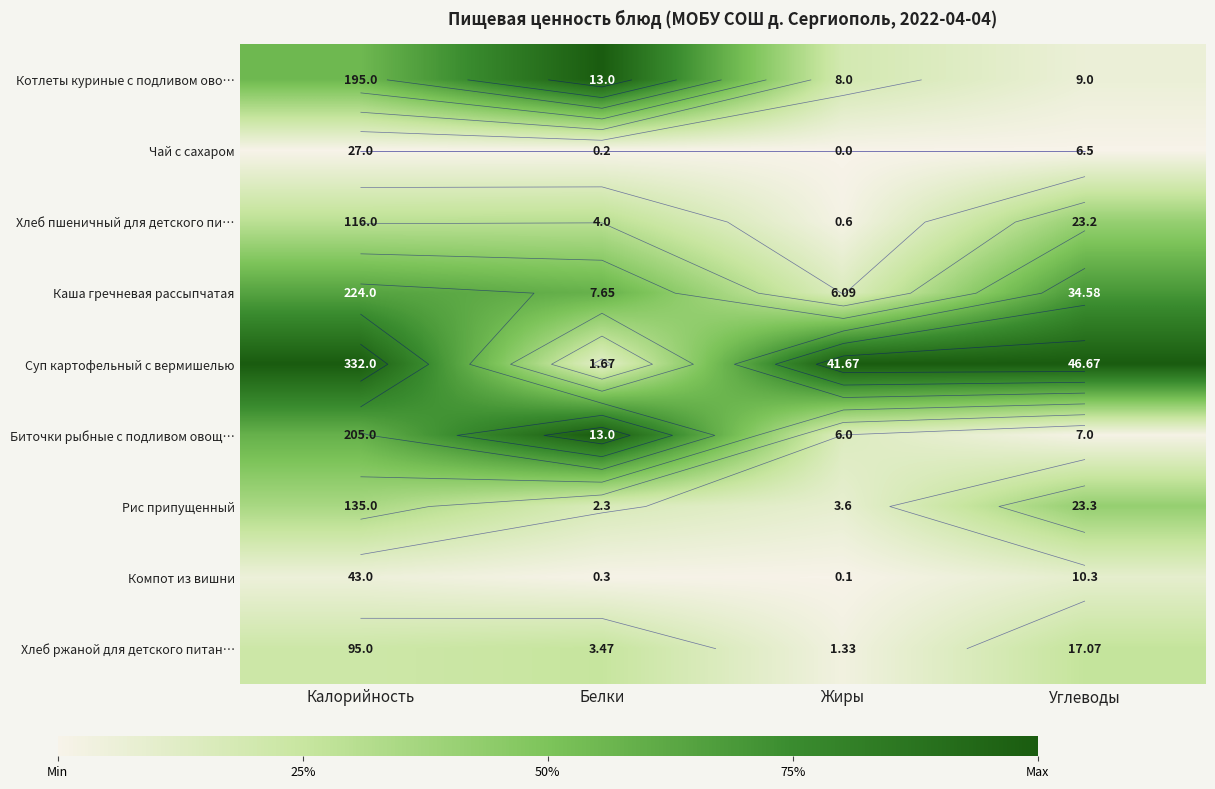

Count the number of data series in this chart.

9